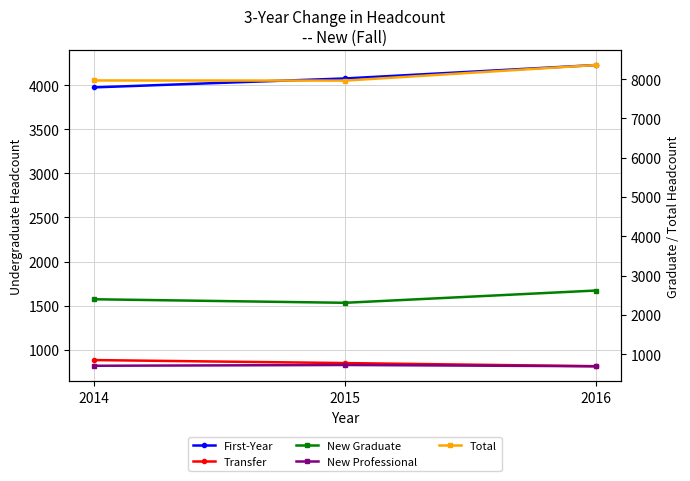

At which category is the sum across all series the highest?

2016